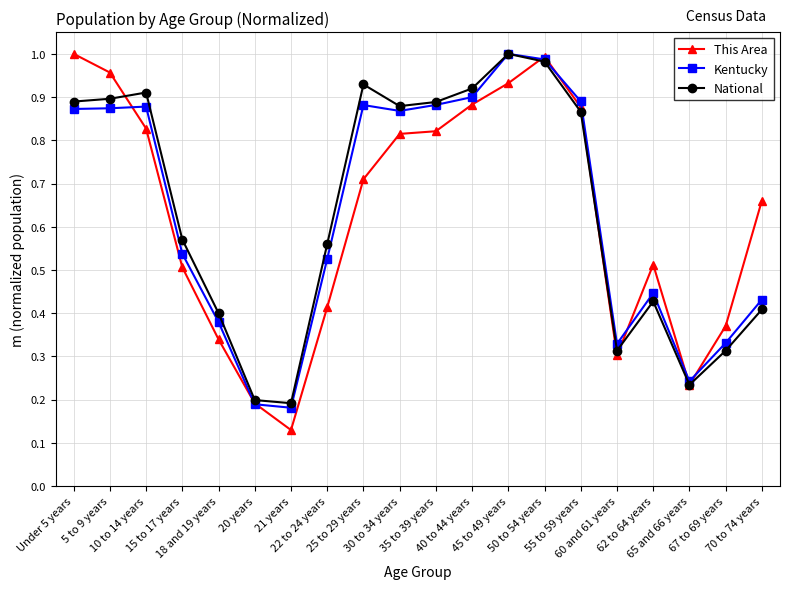

At how many categories does at least one series exceed 0?

20